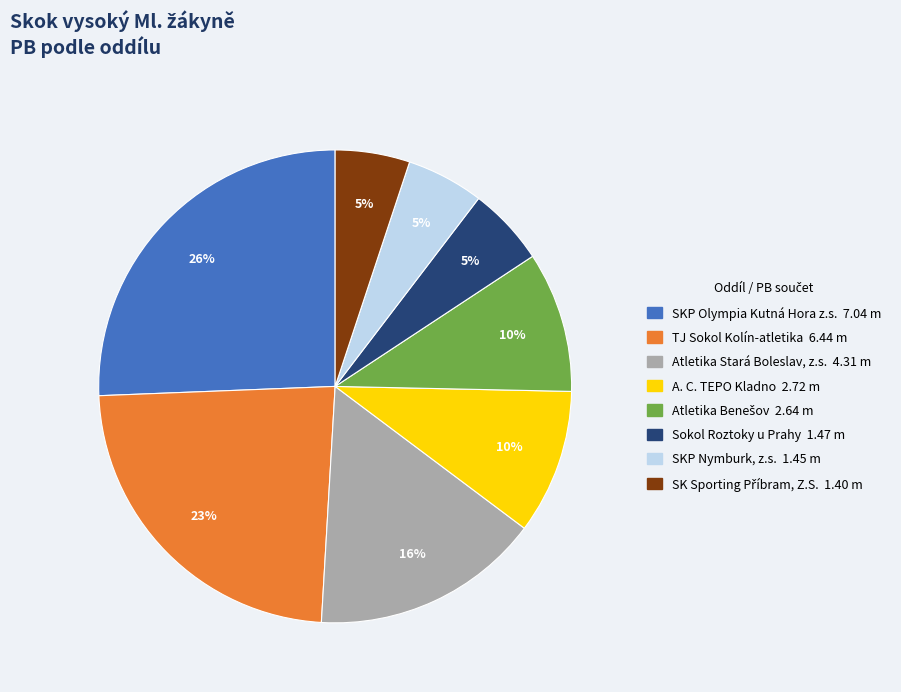

Does any single category account for the majority?

No